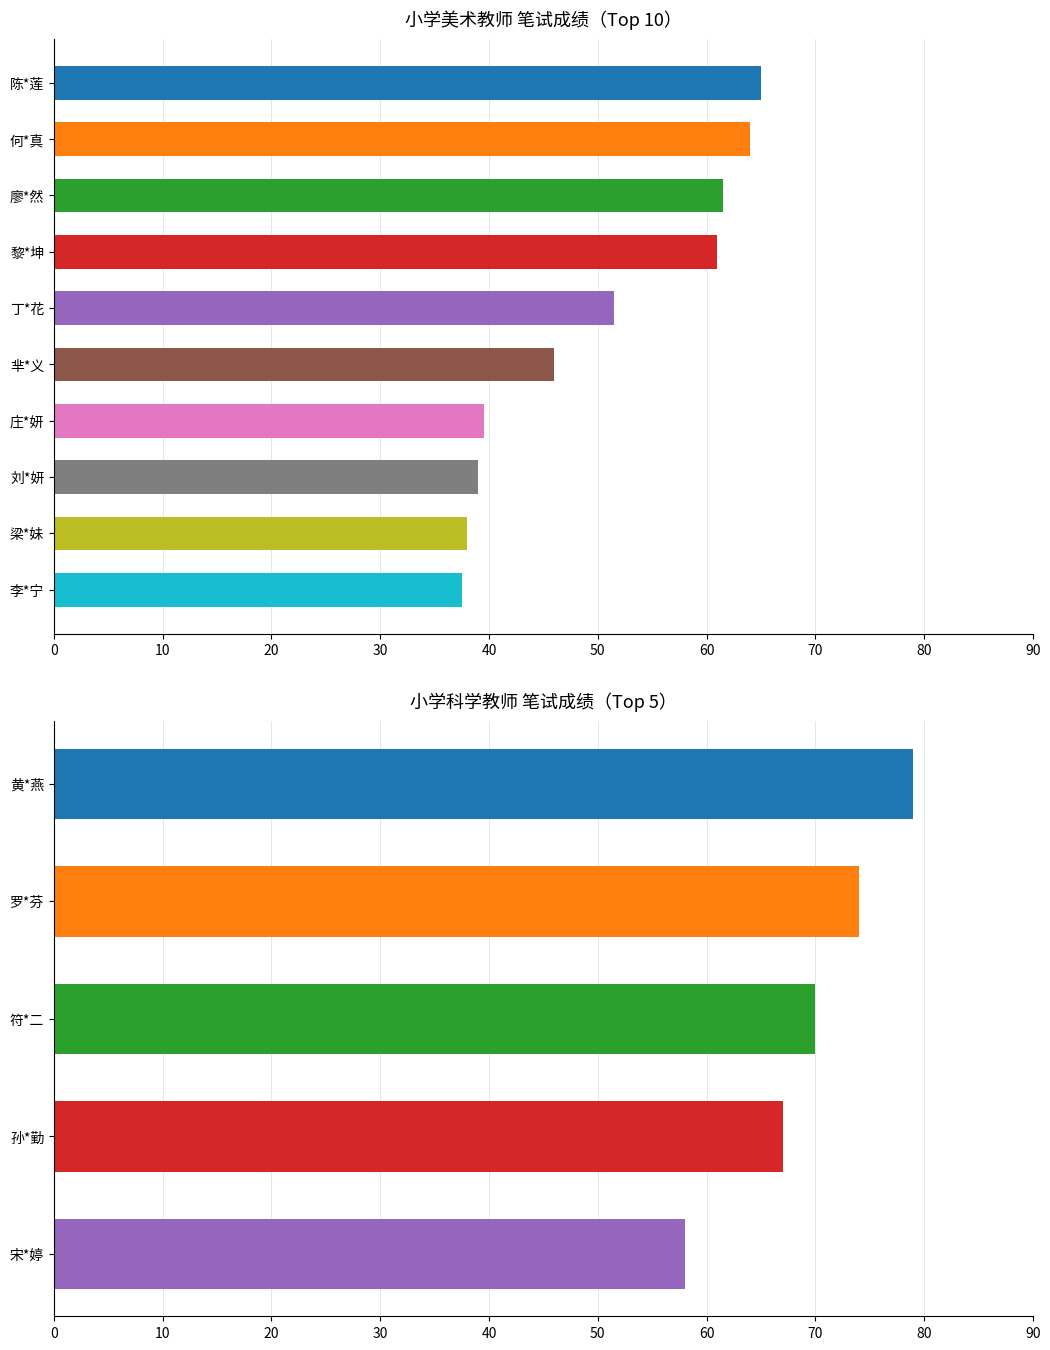

How many data points are less than 51?

5